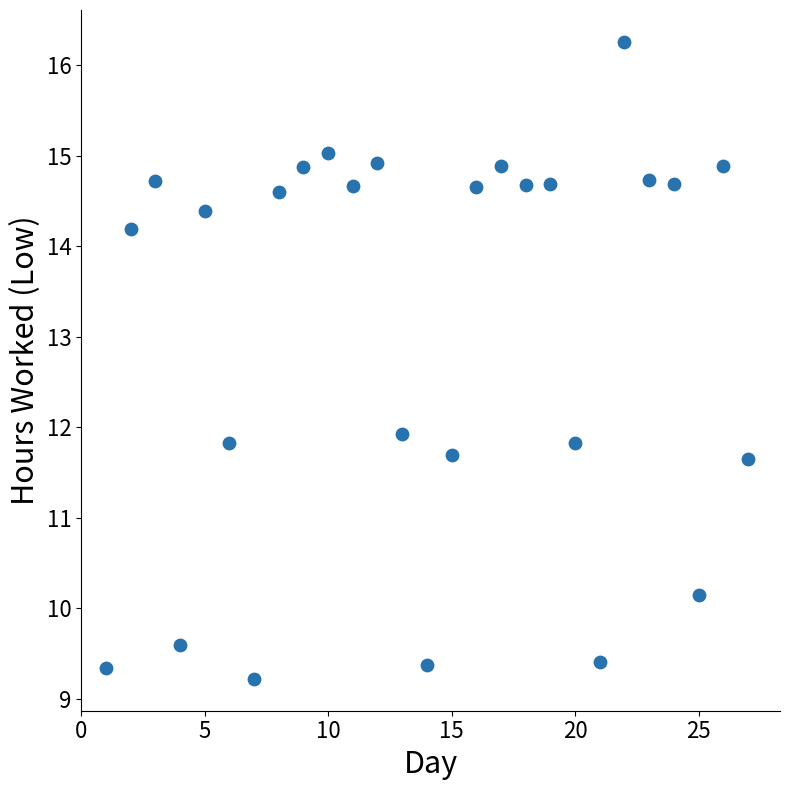

What is the range of Y values (max minus min)?

7.0